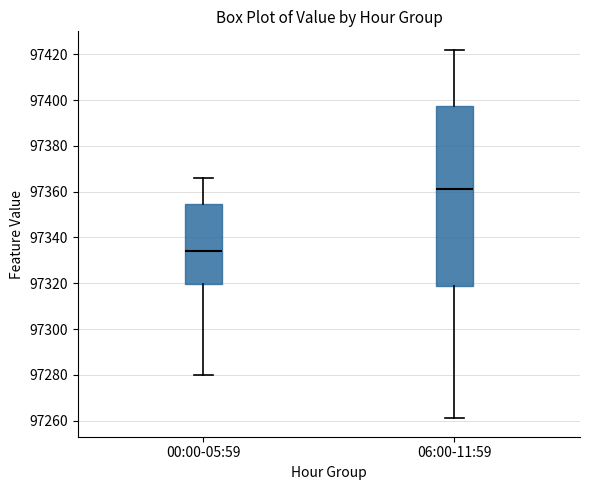

Reading left to right, transcribe this box plot: for each box, give where its median line is, the range the box spans, and where its two whiskers end, as read against the y-axis. The values are not printed on the chart, so give them approximately, as read against the axis.

00:00-05:59: median 97334, box 97320 to 97354, whiskers 97280 to 97366
06:00-11:59: median 97362, box 97318 to 97398, whiskers 97262 to 97422